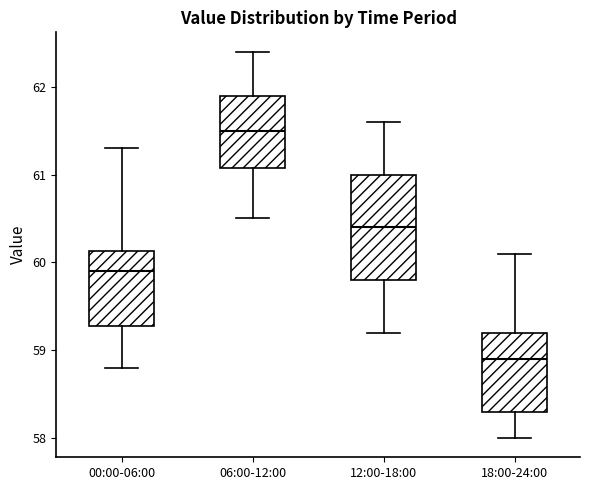

Comparing the boxes themselves (not the whiskers), which one is the tallest?

12:00-18:00